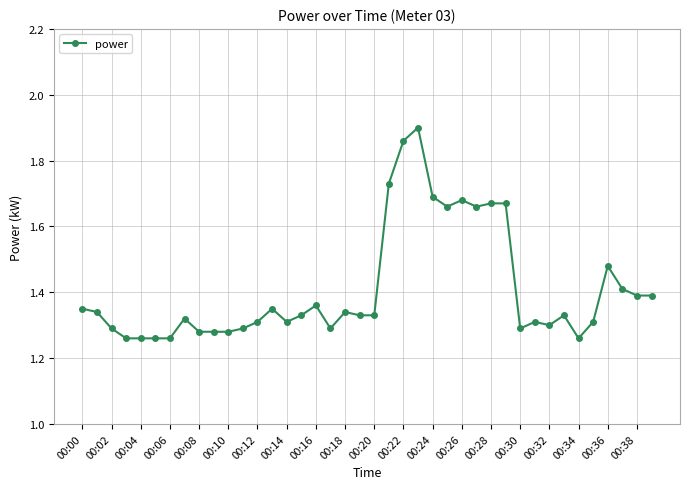

How many distinct data groups are displayed?

1